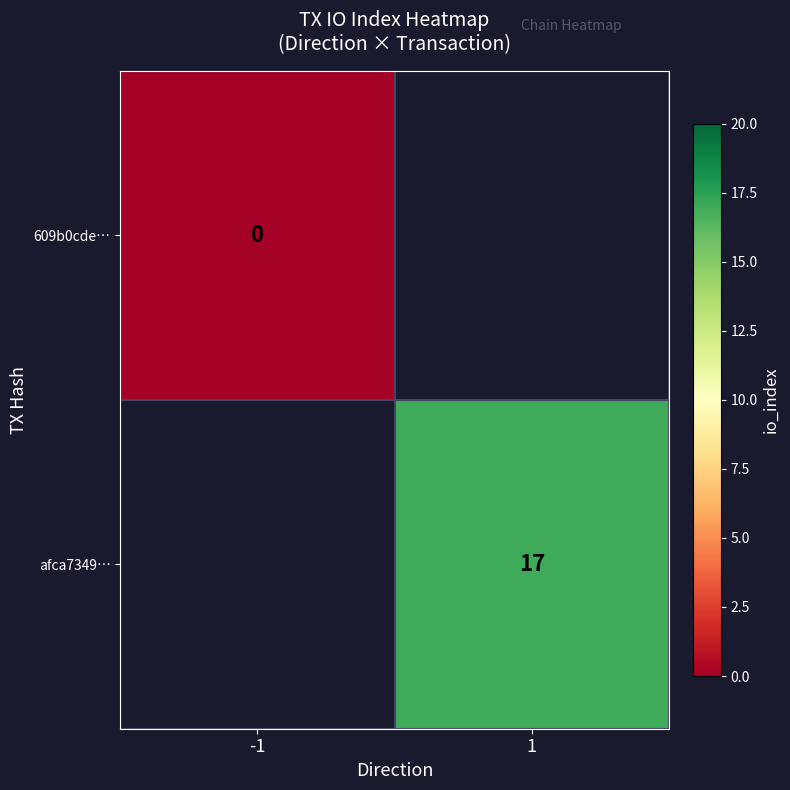

The value of afca7349… at 1 is 30. True or false?

False